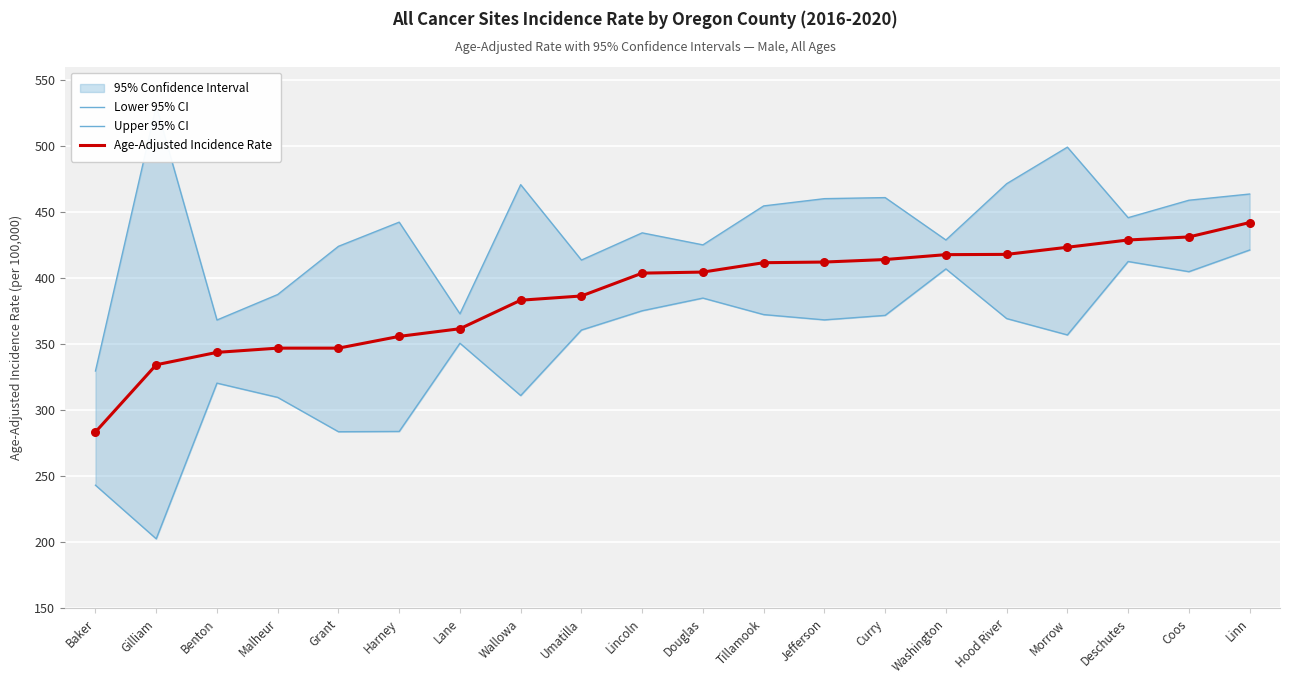

Which series reaches the minimum Y coordinate?

Lower 95% CI